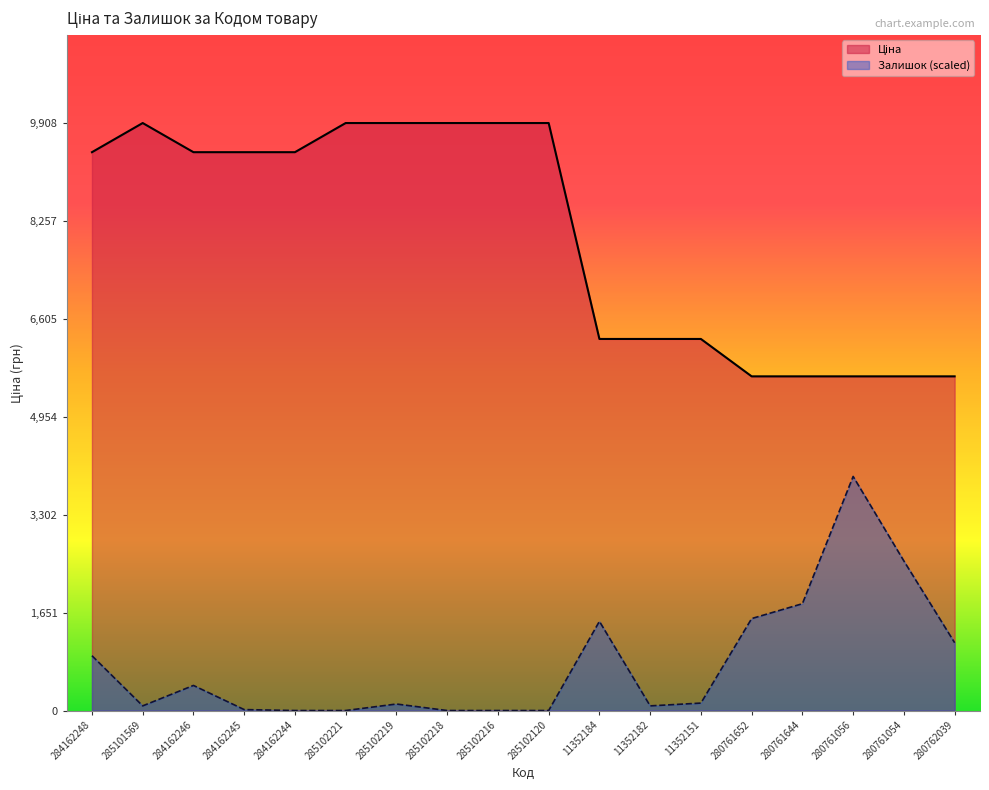

True or false: Залишок and Ціна cross at least once.

False